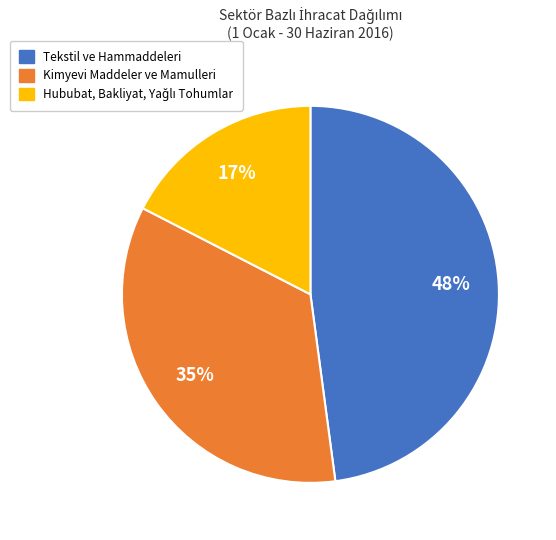

Is there a majority slice in this chart?

No